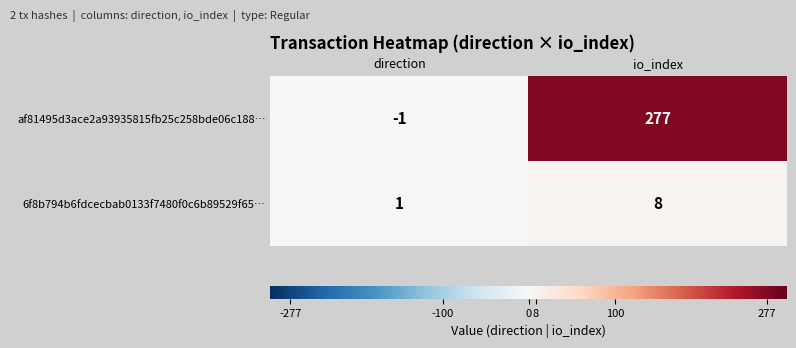

Reading left to right, list all the values displayed in this chart.

af81495d3ace2a93935815fb25c258bde06c188…: -1	277
6f8b794b6fdcecbab0133f7480f0c6b89529f65…: 1	8